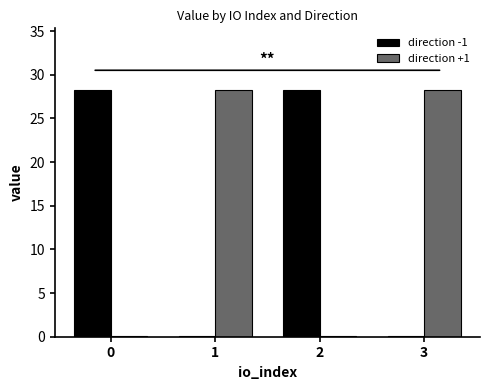

The value of direction +1 at 1 is 12.8. True or false?

False